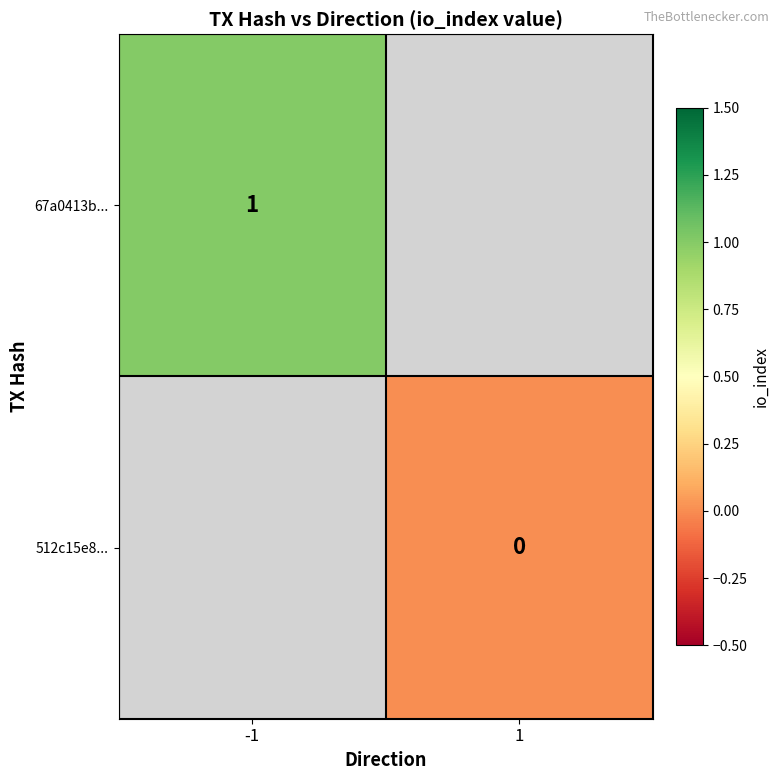

The 67a0413b... series shows 1 at -1. True or false?

True